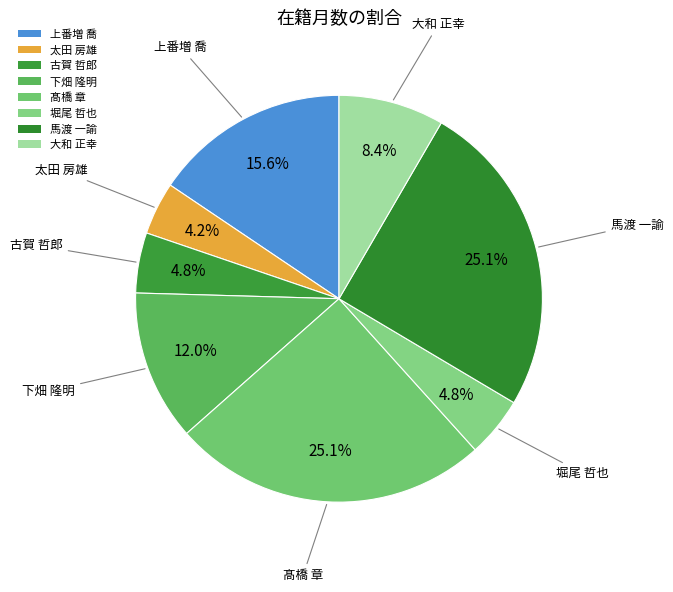

To the nearest percent, what percentage of the pie is 大和 正幸?

8%